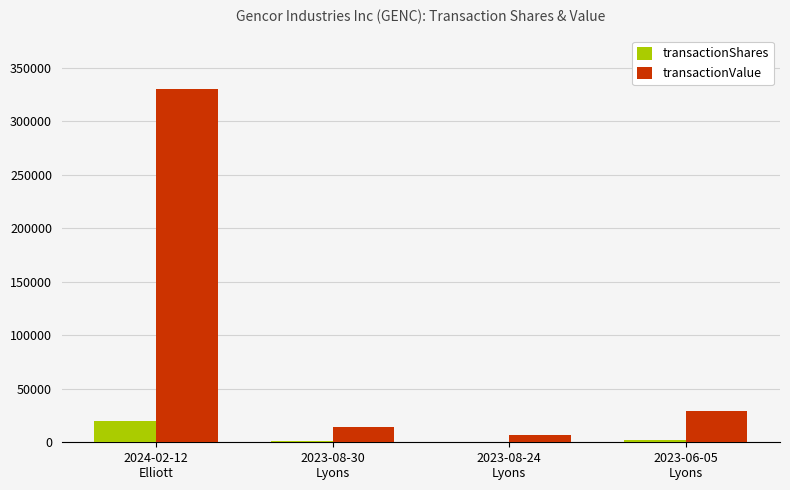

What is the sum of all transactionValue values?

379750